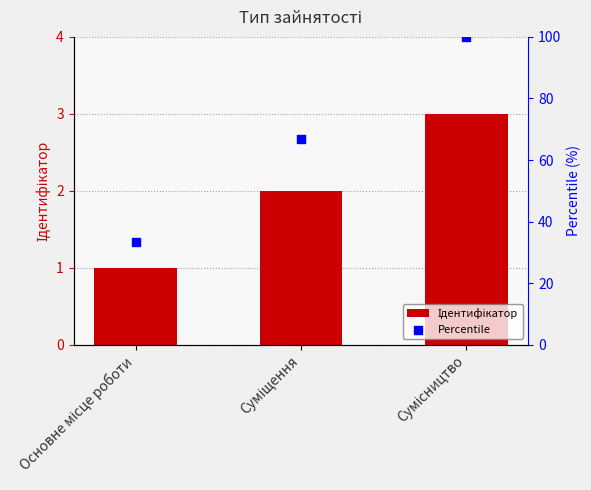

Is the value of Ідентифікатор at Сумісництво greater than the value of Percentile at Суміщення?

No